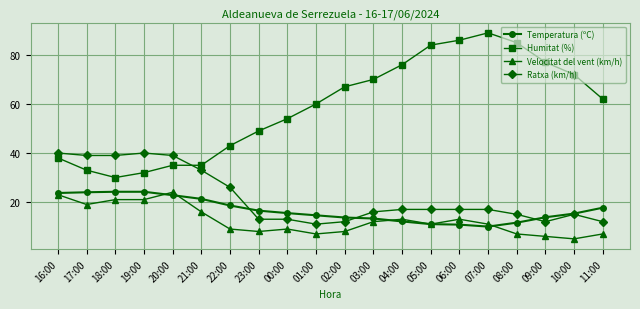

At 18:00, list the series in order from smallest to largest.

Velocitat del vent (km/h), Temperatura (ºC), Humitat (%), Ratxa (km/h)